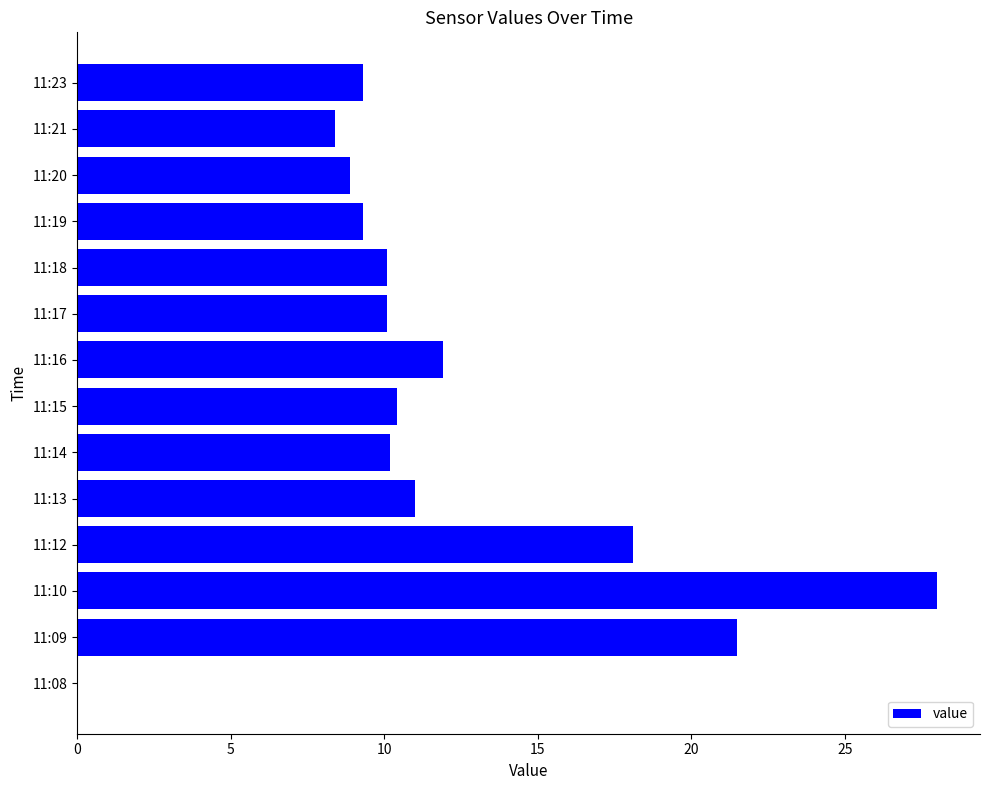

Approximately how many times larger is the value at 11:20 compared to 11:16?

0.7